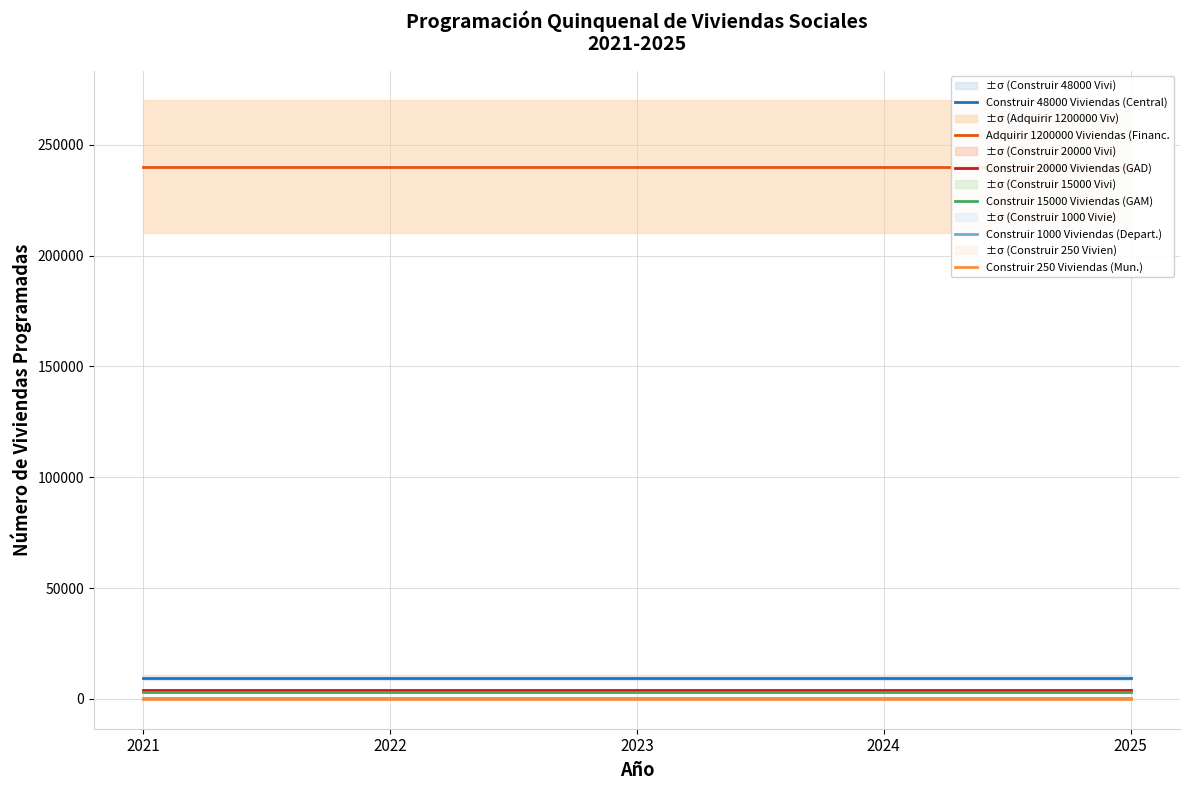

At 2025, list the series in order from smallest to largest.

Construir 250 Viviendas (Mun.), Construir 1000 Viviendas (Depart.), Construir 15000 Viviendas (GAM), Construir 20000 Viviendas (GAD), Construir 48000 Viviendas (Central), Adquirir 1200000 Viviendas (Financ.